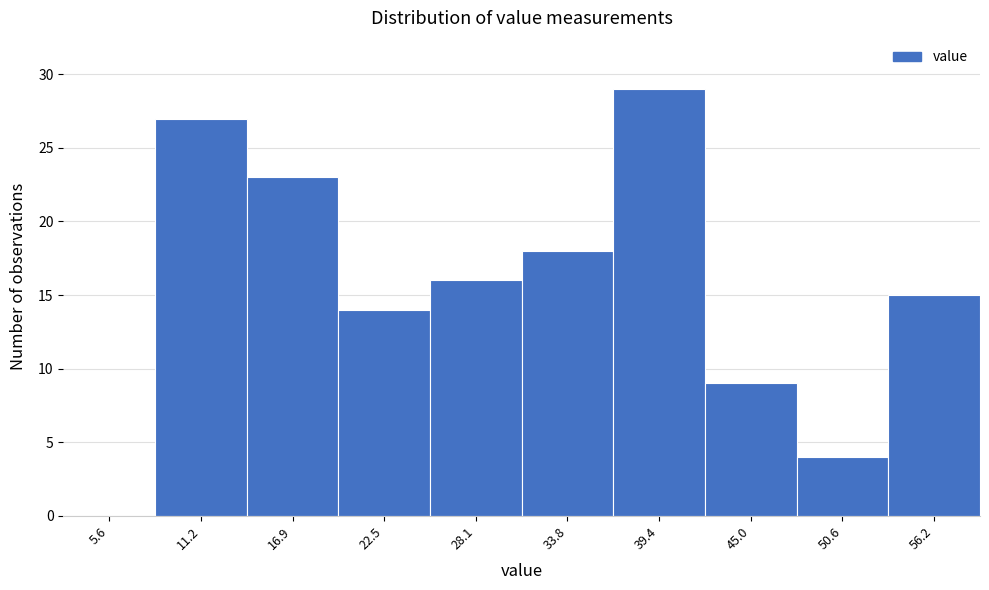

Reading left to right, what are all the values shown in this chart?

5.6=0	11.2=27	16.9=23	22.5=14	28.1=16	33.8=18	39.4=29	45.0=9	50.6=4	56.2=15